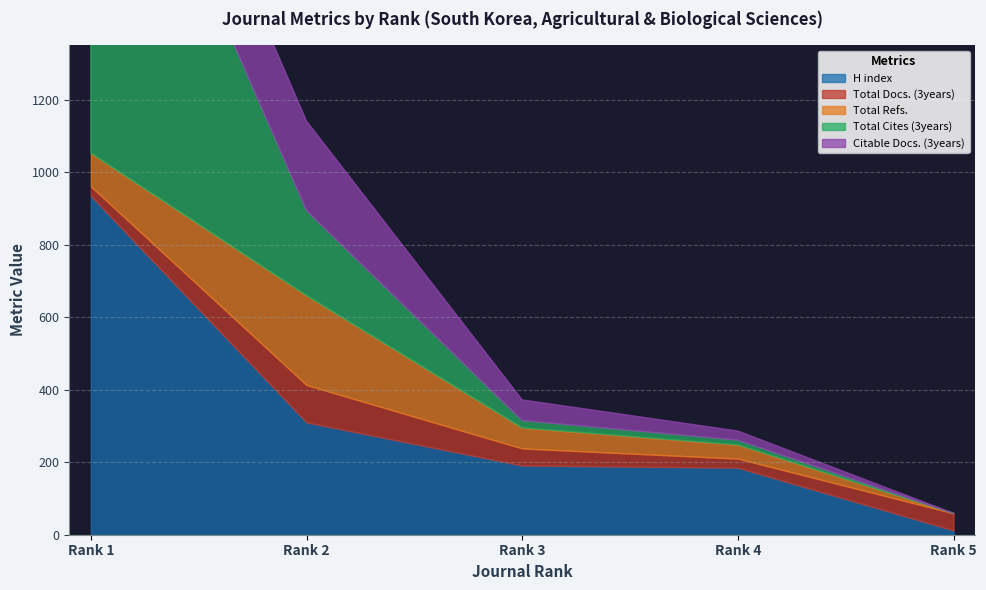

True or false: Total Docs. (3years) and Total Cites (3years) intersect in this chart.

True